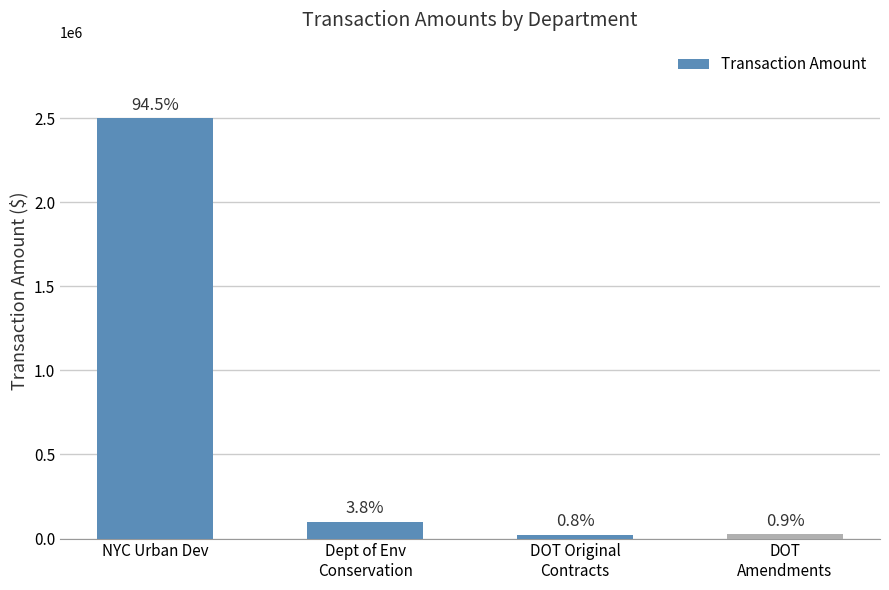

Which category has the highest value across all series?

NYC Urban Dev